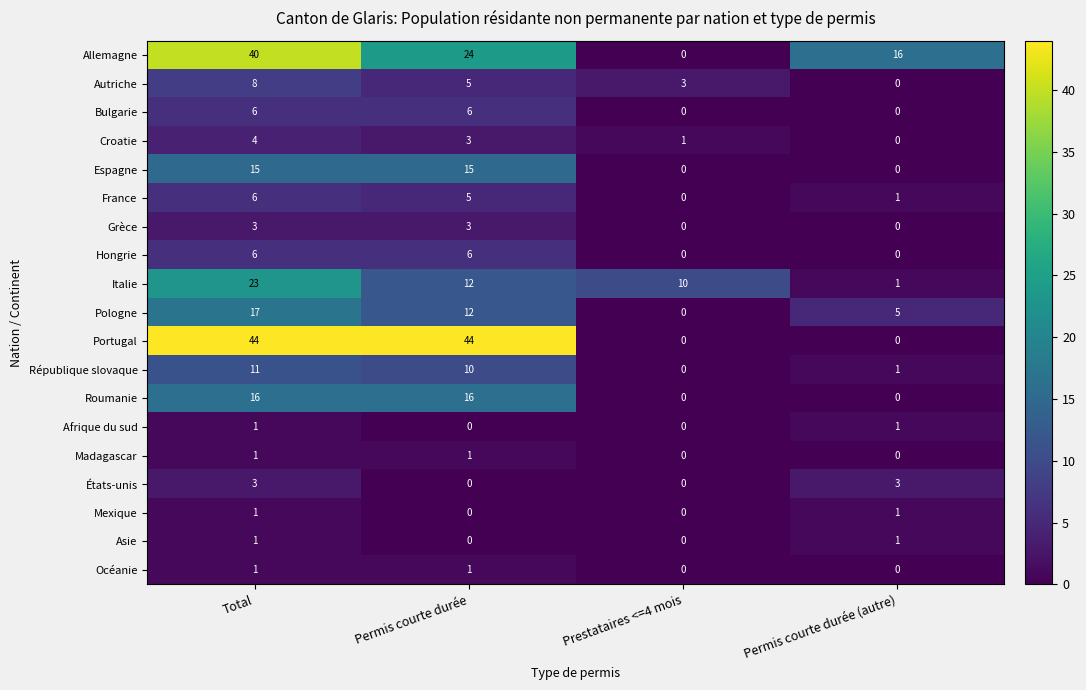

Which series has the largest total across all categories?

Portugal